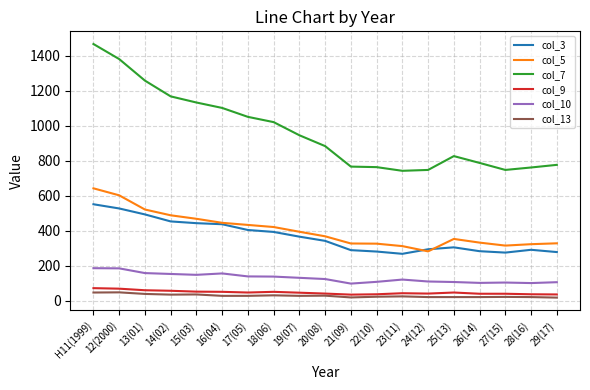

The value of col_5 at 18(06) is 422. True or false?

True